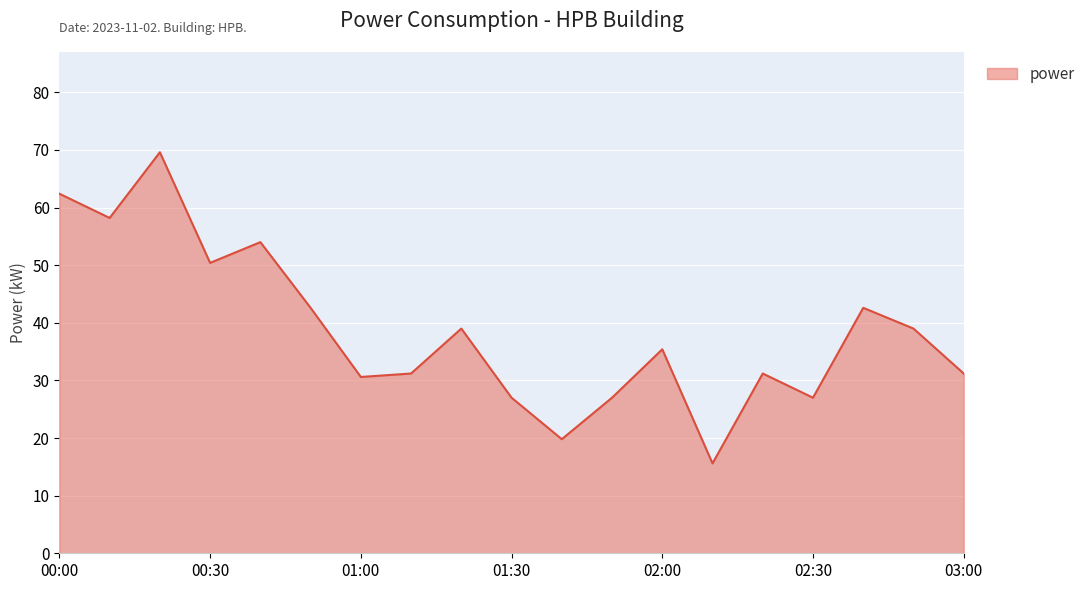

What is the maximum value shown in the chart?

69.6